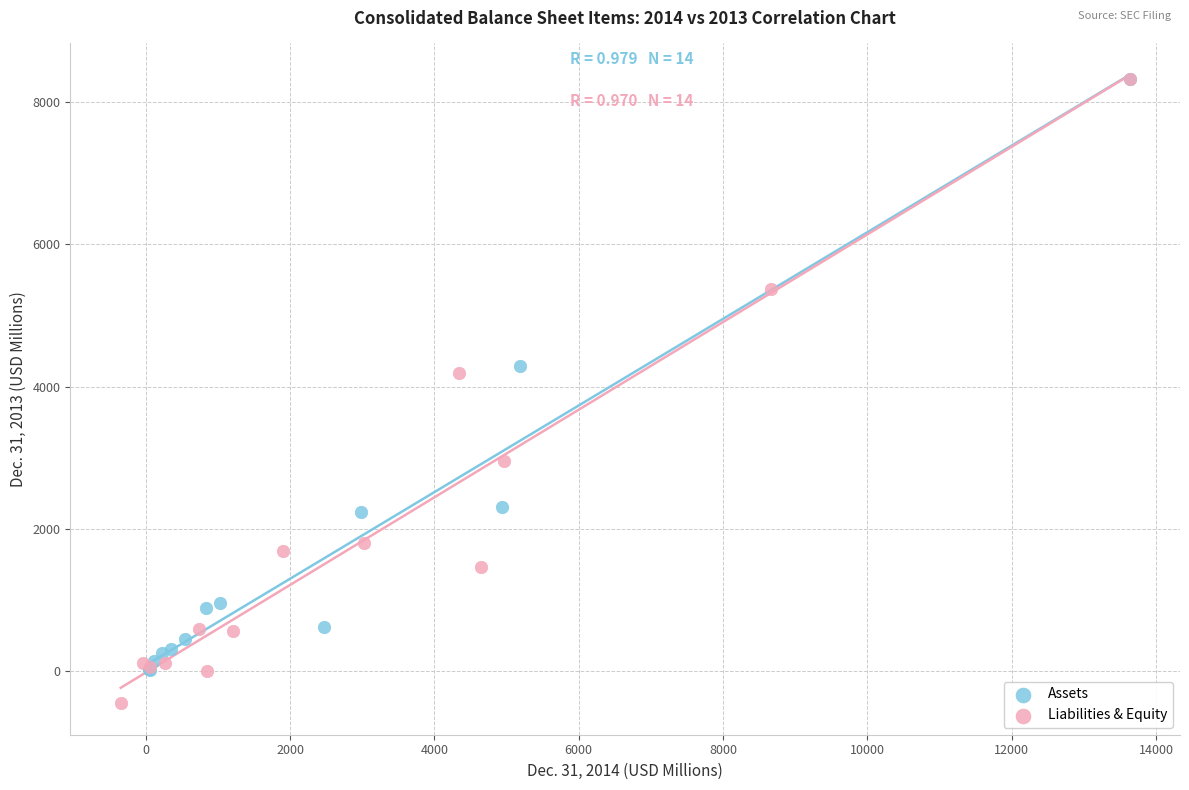

Which series contains the lowest Y value?

Liabilities & Equity